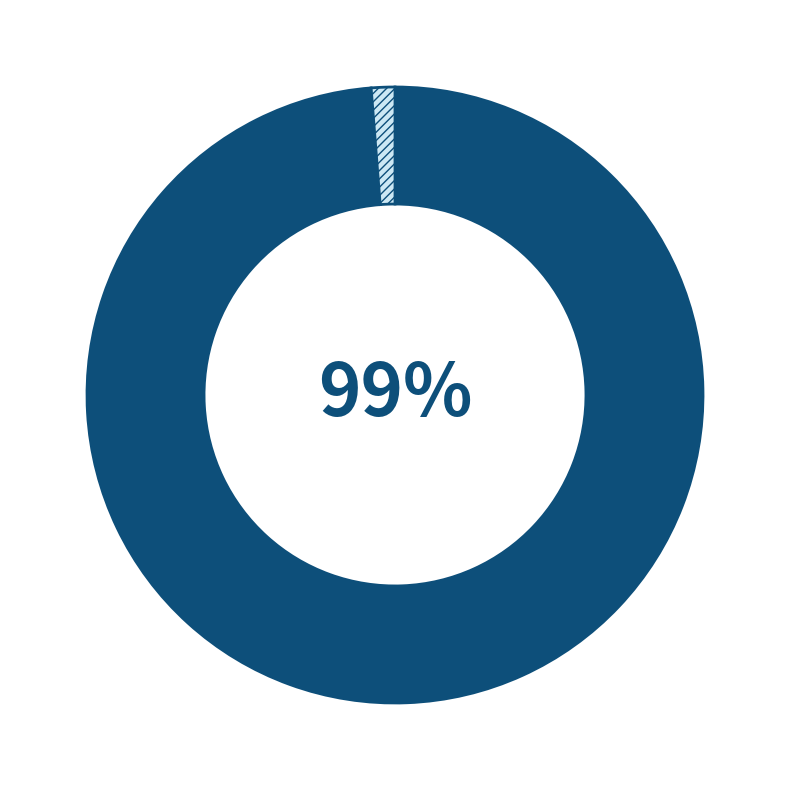

To the nearest percent, what is the difference between the largest and smallest slice percentages?

98%